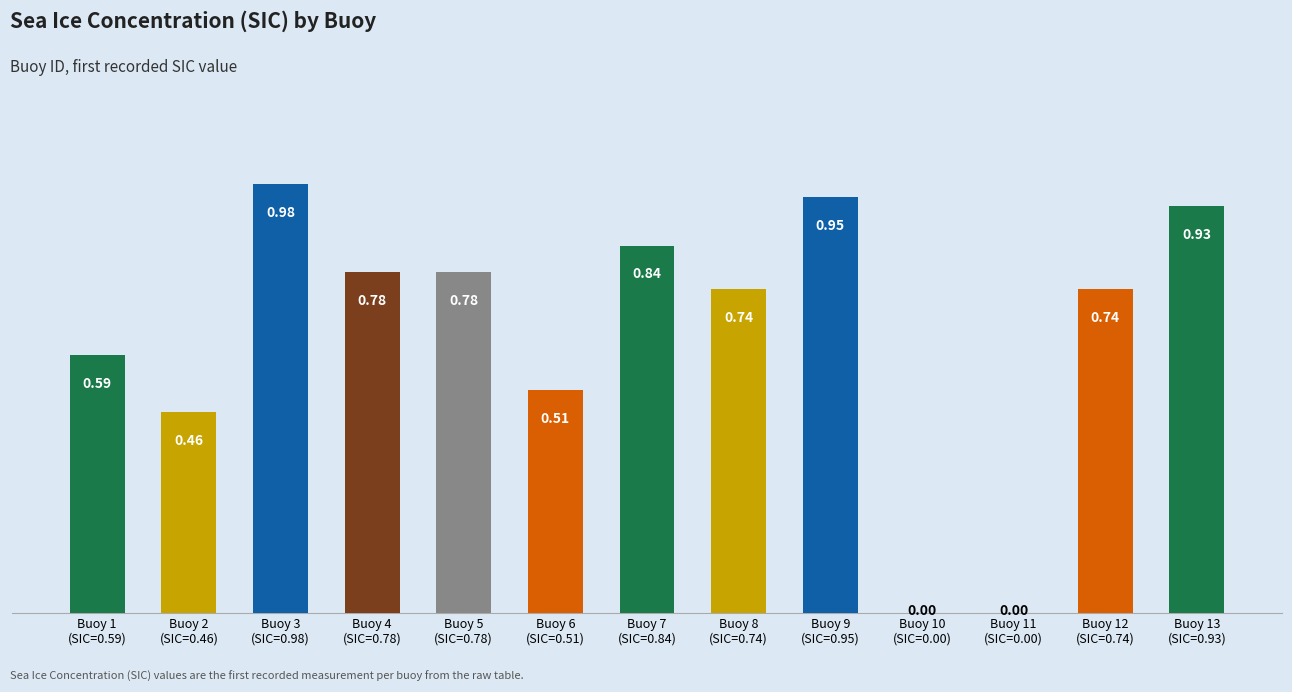

Is it true that the value at Buoy 9
(SIC=0.95) is 0.3?

False